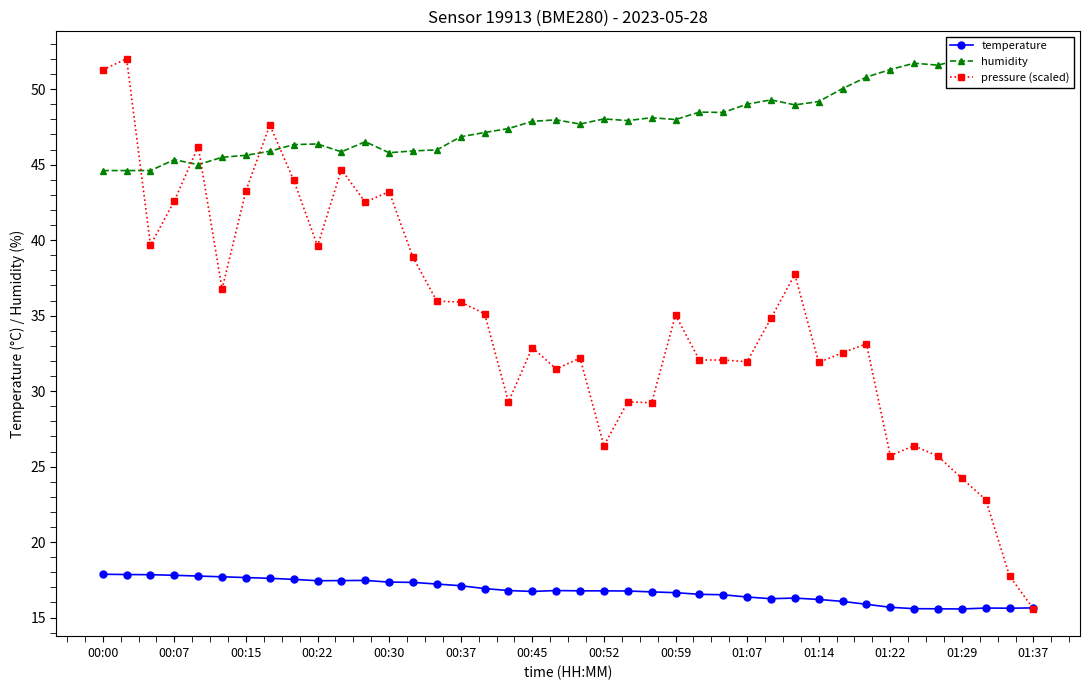

What is the maximum value for temperature?

17.9